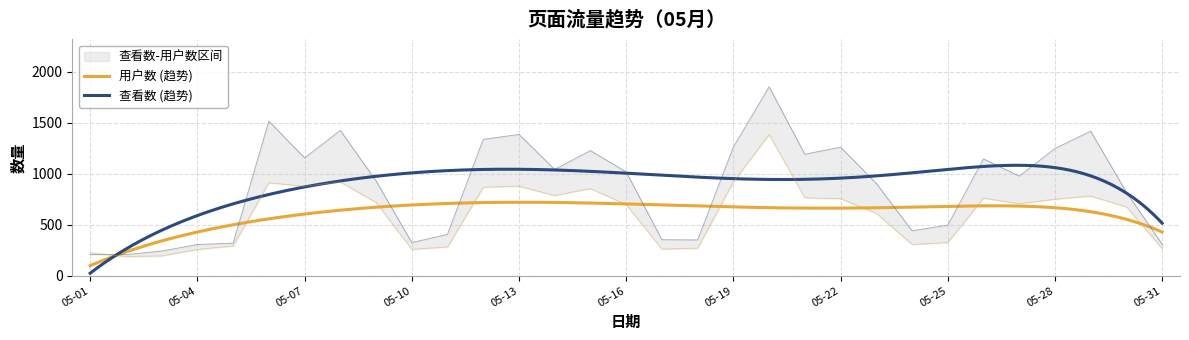

Read the 查看数 value at 05-18.

351